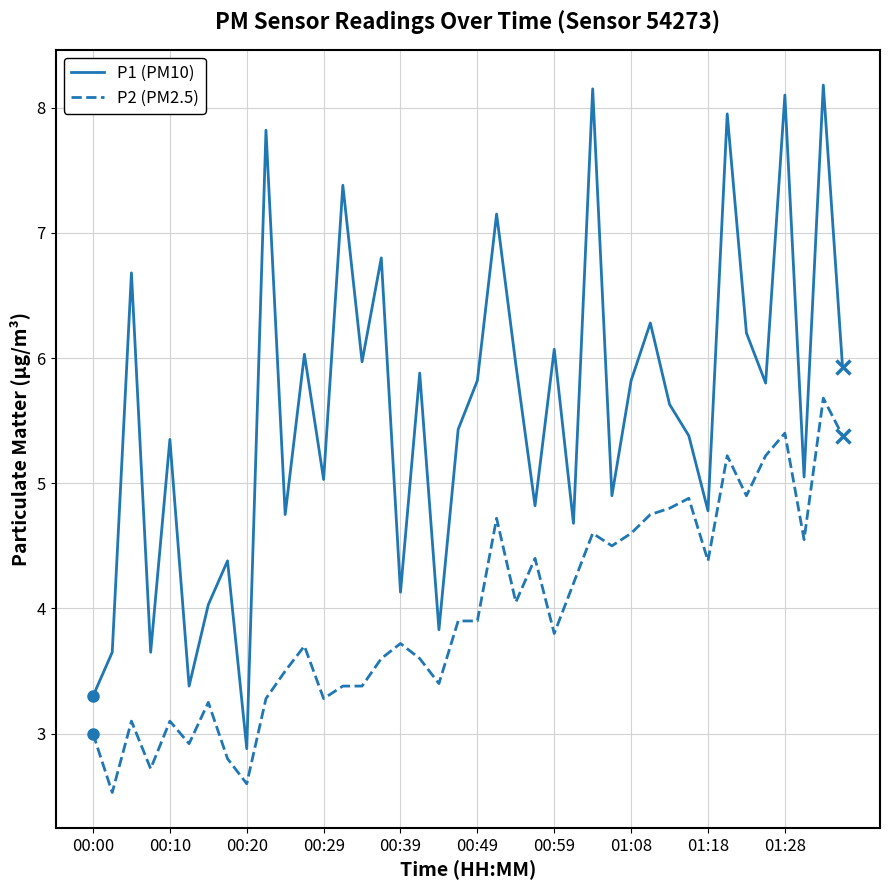

How many categories are shown in the chart?

40